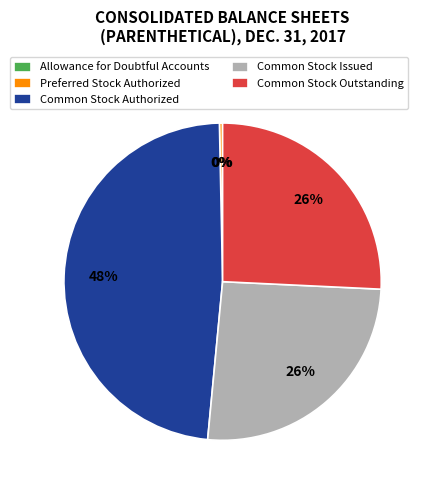

Is the sum of Common Stock Issued and Common Stock Authorized greater than half?

Yes